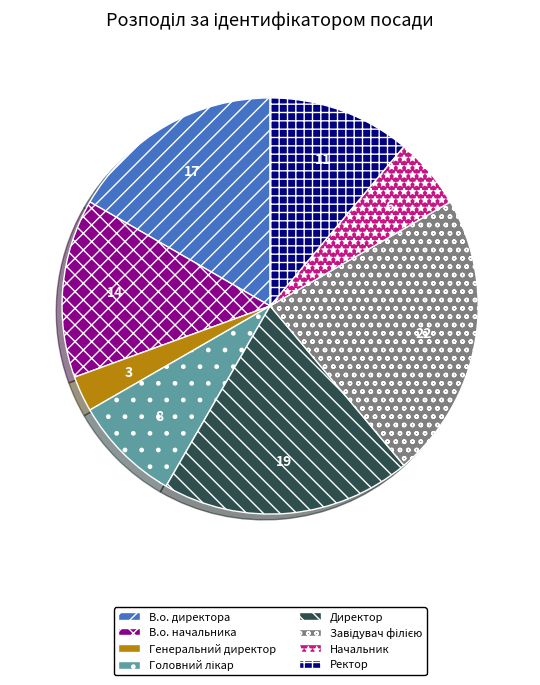

Approximately how many times larger is the value at В.о. начальника compared to Директор?

0.7